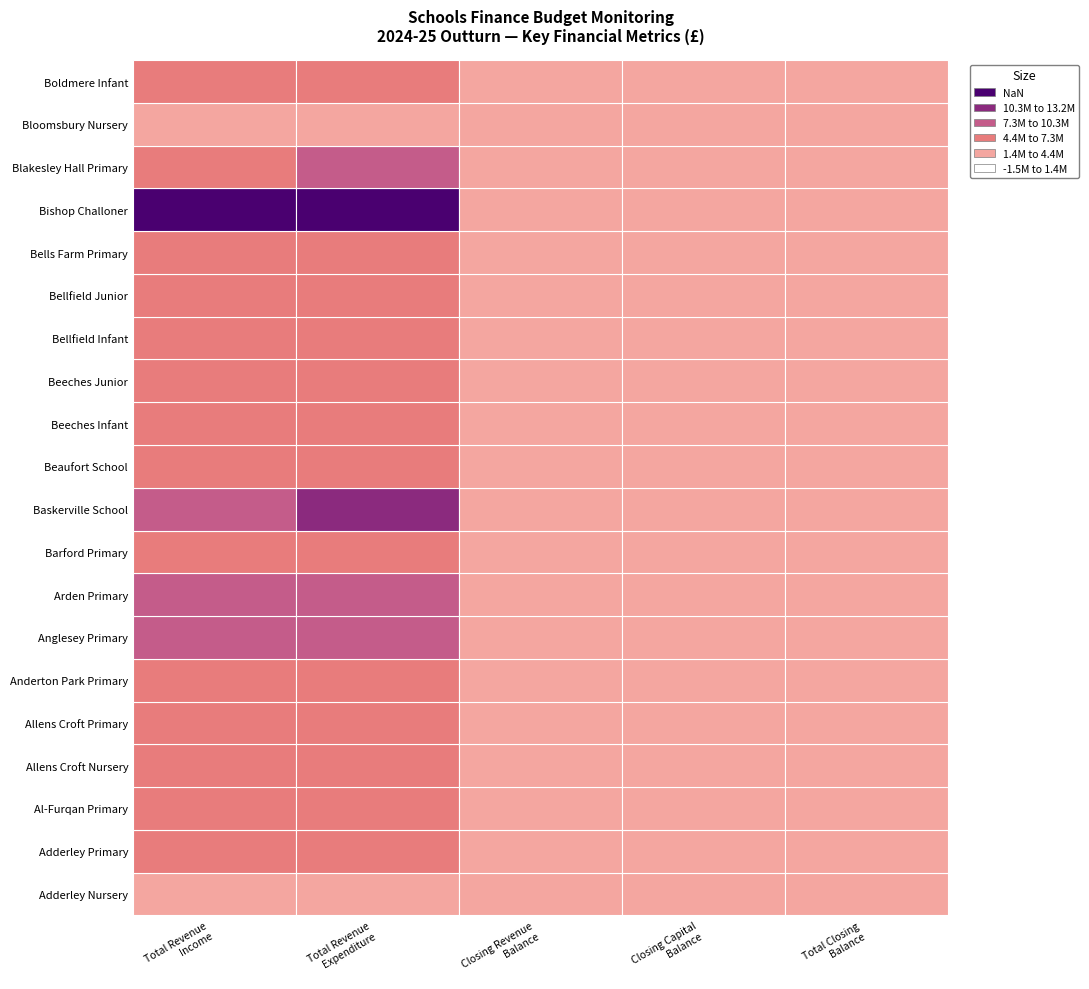

Reading left to right, extract all data points from this chart.

total_revenue_income: 825096.9	3101608.5	4152099.7	1905457.4	3767660.5	3323168.2	5131069.7	5137124.1	2946426.9	7054613.0	2881365.4	2138618.2	2788023.0	1786827.4	2023127.6	1631532.9	13168890.3	4116267.4	1415514.8	2432241.1
total_revenue_expenditure: 809563.4	3032581.3	3989252.7	1803752.5	3798890.8	3232107.0	5485637.4	5012584.1	2900981.1	7423647.0	3128463.6	2247122.6	2716114.0	1843477.1	2268492.9	1672853.5	13192957.2	4742629.3	1213267.9	2585132.6
closing_revenue_balance: 311817.2	543637.7	1036768.3	33765.8	458201.0	405486.9	105093.9	257409.1	-317369.1	375429.0	-545844.0	-100361.4	154984.0	4803.2	-58421.7	-148548.0	248128.4	-1491332.2	636711.5	-86751.6
closing_capital_balance: 4145.3	145977.9	11065.0	11243.3	17202.5	25844.0	26835.7	57514.5	8587.8	70303.0	8839.8	13294.8	8039.0	8871.7	12725.9	4030.3	0.0	10300.0	27676.2	56294.4
total_closing_balance: 315962.5	689615.5	1047833.3	45009.1	475403.5	431331.0	131929.5	314923.7	-308781.3	445732.0	-537004.3	-87066.6	163023.0	13674.8	-45695.9	-144517.7	248128.4	-1481032.2	664387.8	-30457.2